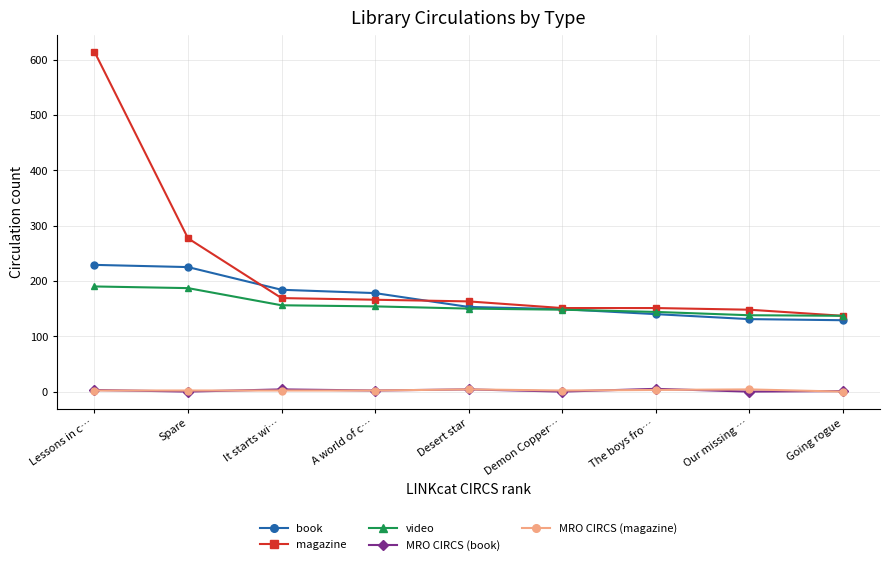

Between Spare and A world of c…, which series saw the biggest shift?

magazine